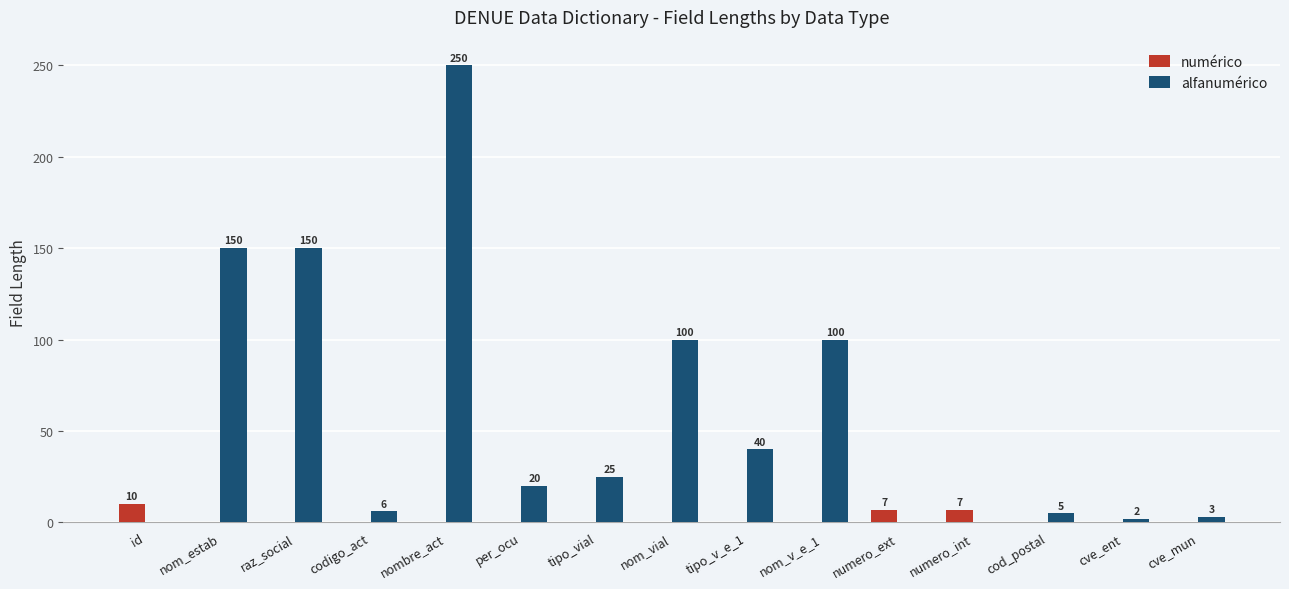

True or false: alfanumérico has a value of -161 at numero_int.

False